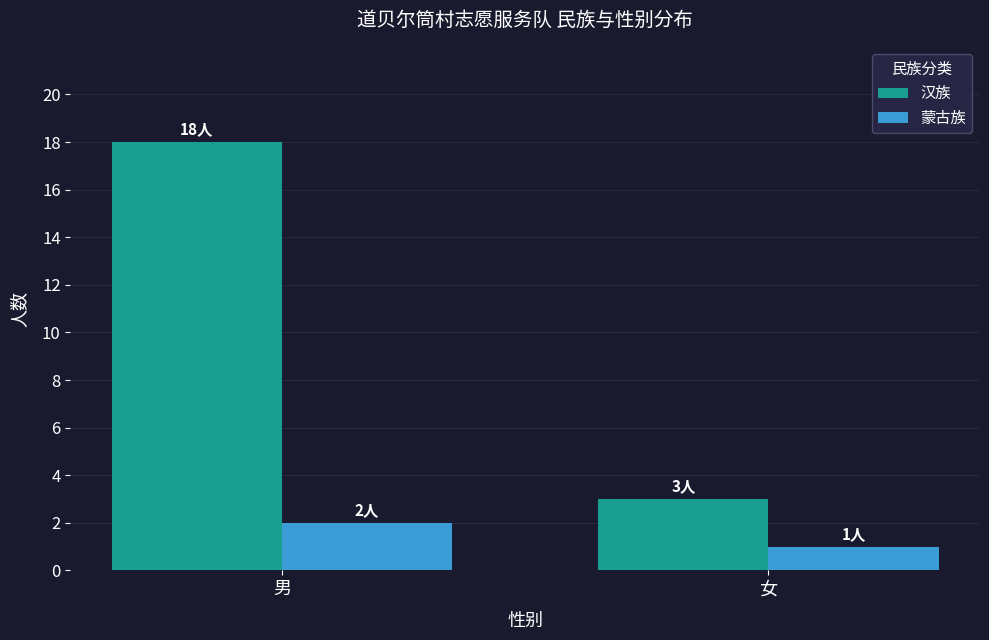

What is the greatest value displayed?

18